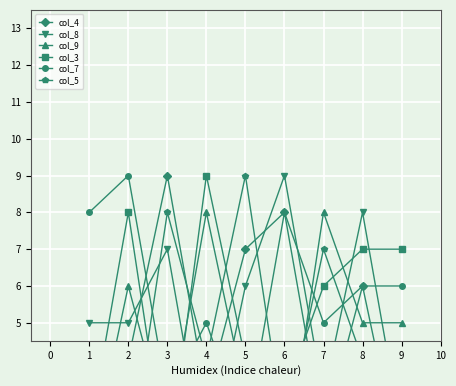

In col_3, how many points are higher than both neighbors (excluding endpoints)?

2